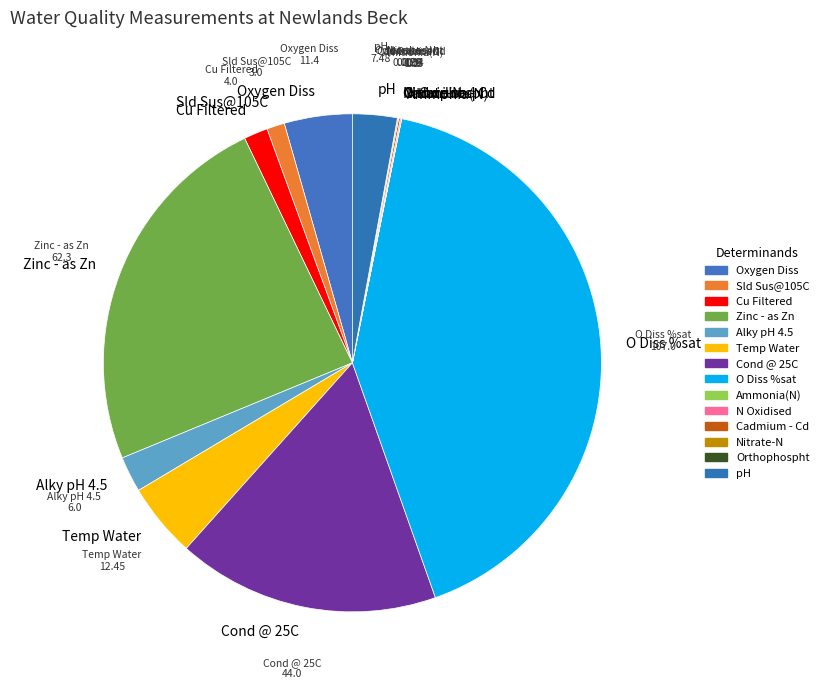

Is it true that Temp Water is 5% of the pie?

True